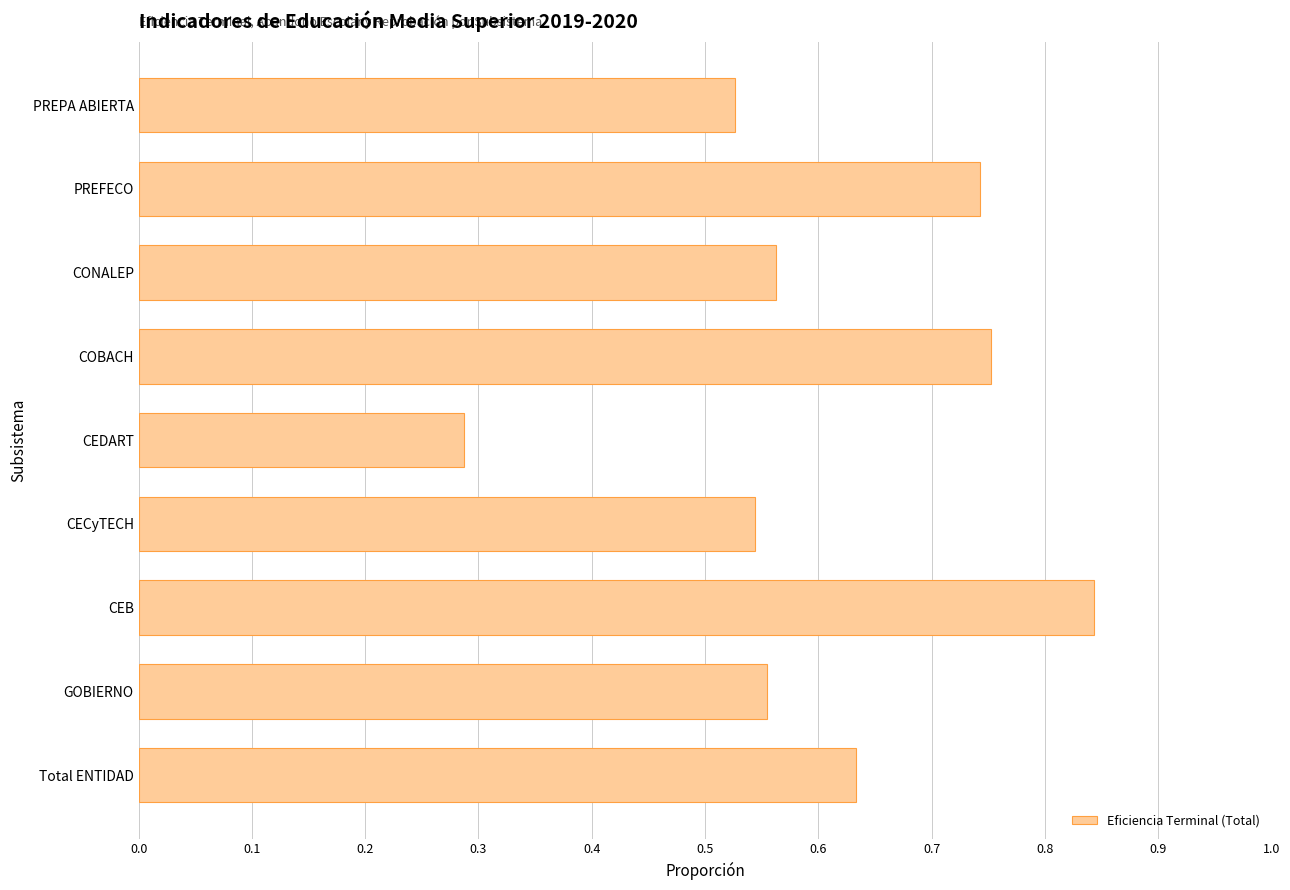

At which category does the chart reach its minimum across all series?

CEDART